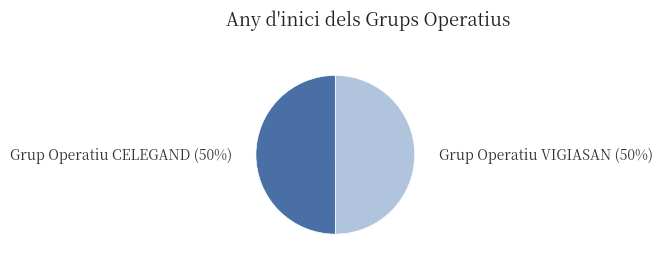

To the nearest percent, what is the average slice percentage?

50%